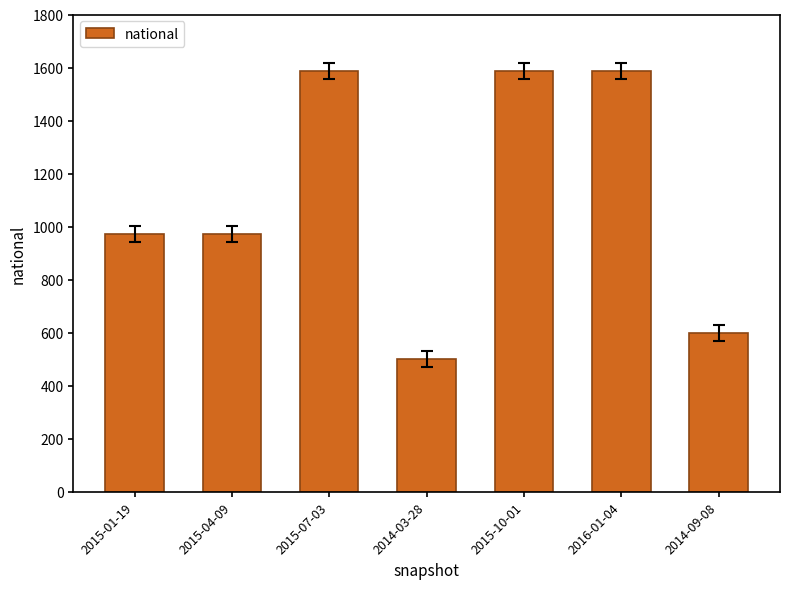

Is it true that the value at 2014-09-08 is 598?

True